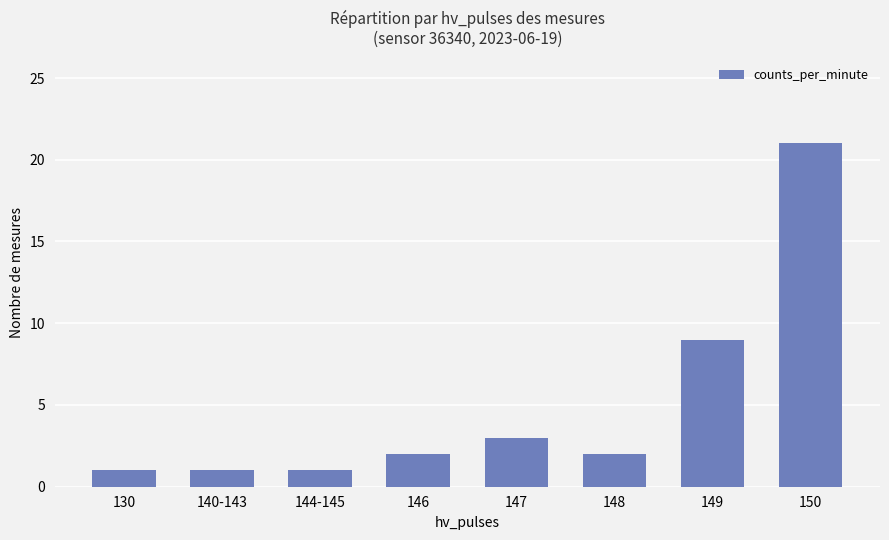

What is the difference between the maximum and minimum values?

20